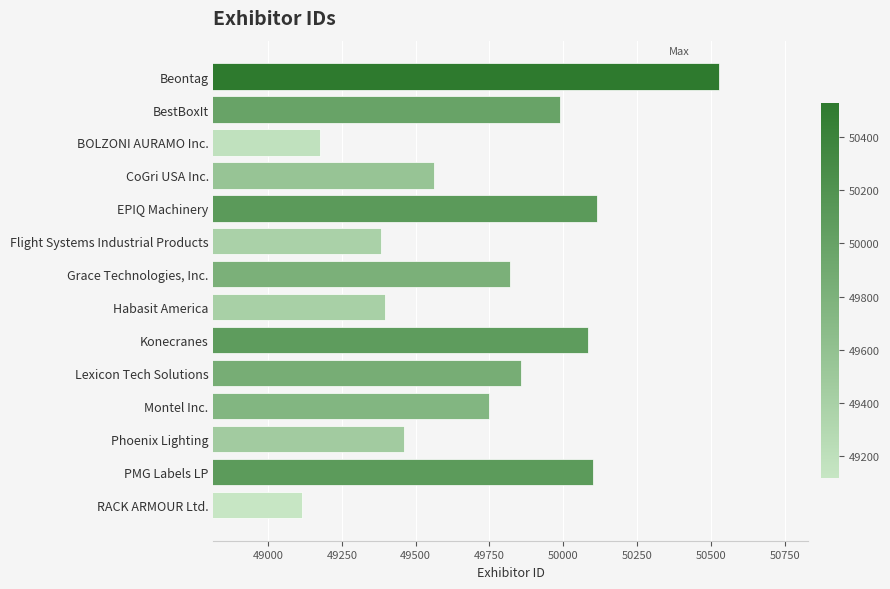

Reading bottom to top, transcribe all the data shown in this chart.

RACK ARMOUR Ltd.=49115	PMG Labels LP=50101	Phoenix Lighting=49460	Montel Inc.=49748	Lexicon Tech Solutions=49858	Konecranes=50084	Habasit America=49396	Grace Technologies, Inc.=49821	Flight Systems Industrial Products=49383	EPIQ Machinery=50114	CoGri USA Inc.=49561	BOLZONI AURAMO Inc.=49176	BestBoxIt=49990	Beontag=50529